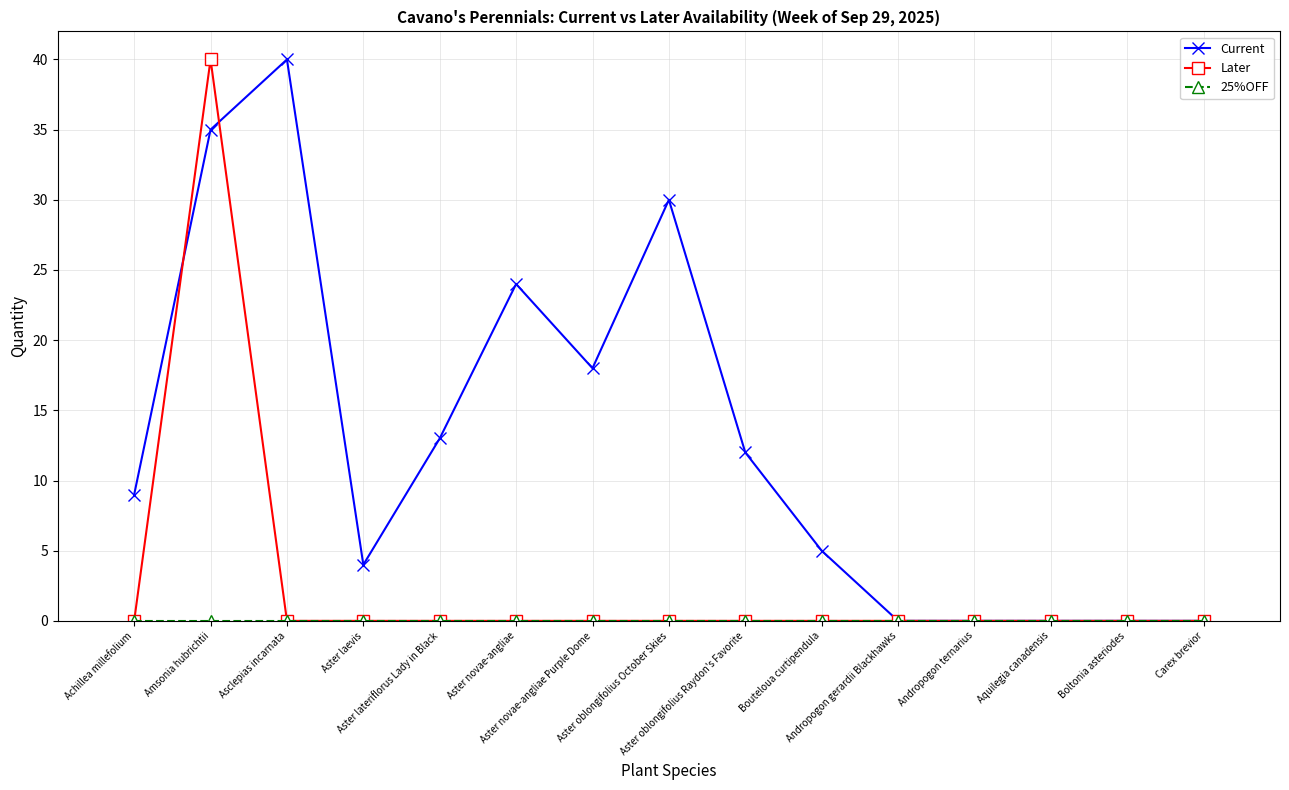

At how many categories does at least one series exceed 11?

7